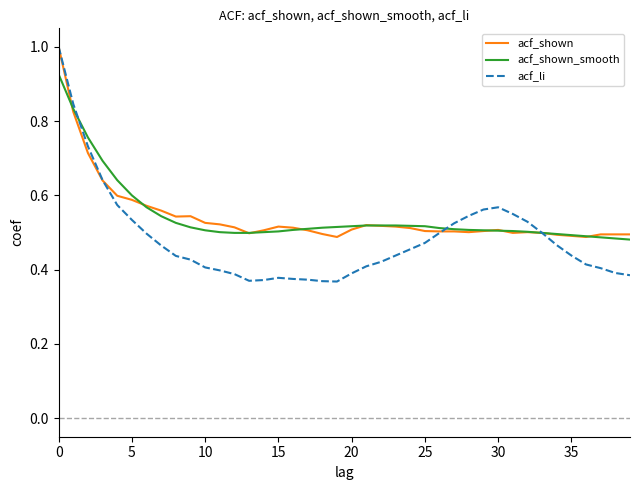

What is the maximum value shown in the chart?

1.0